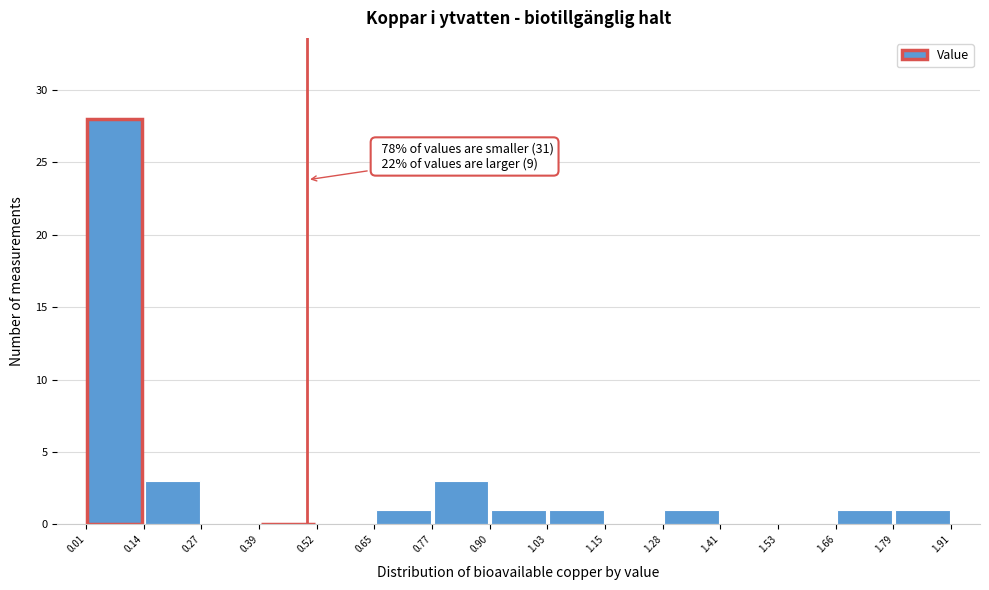

Over which range of the x-axis is the bar tallest?

0.01 to 0.14